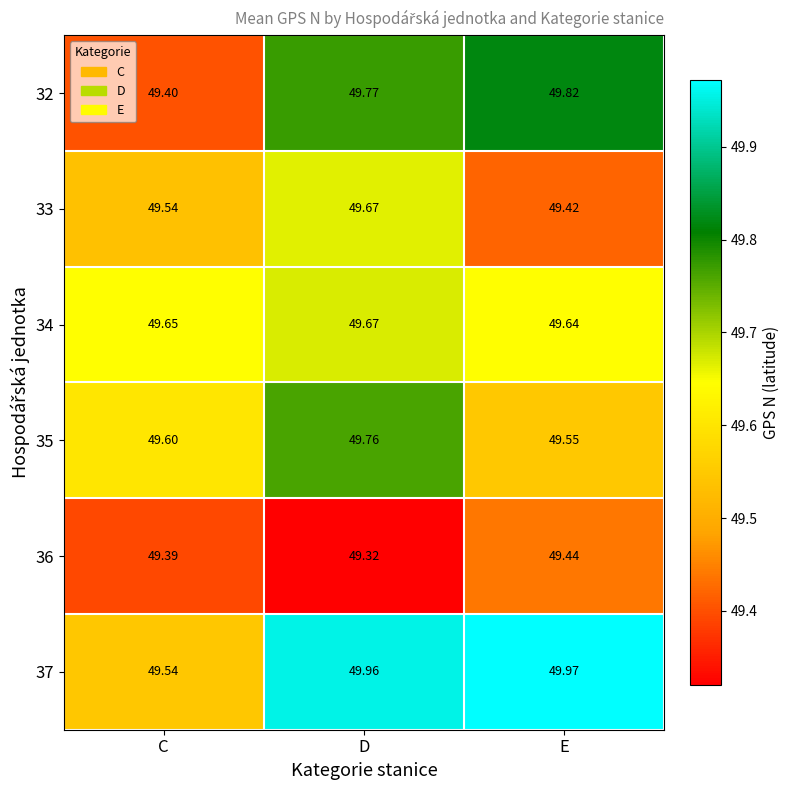

Which series has the widest spread of values?

37